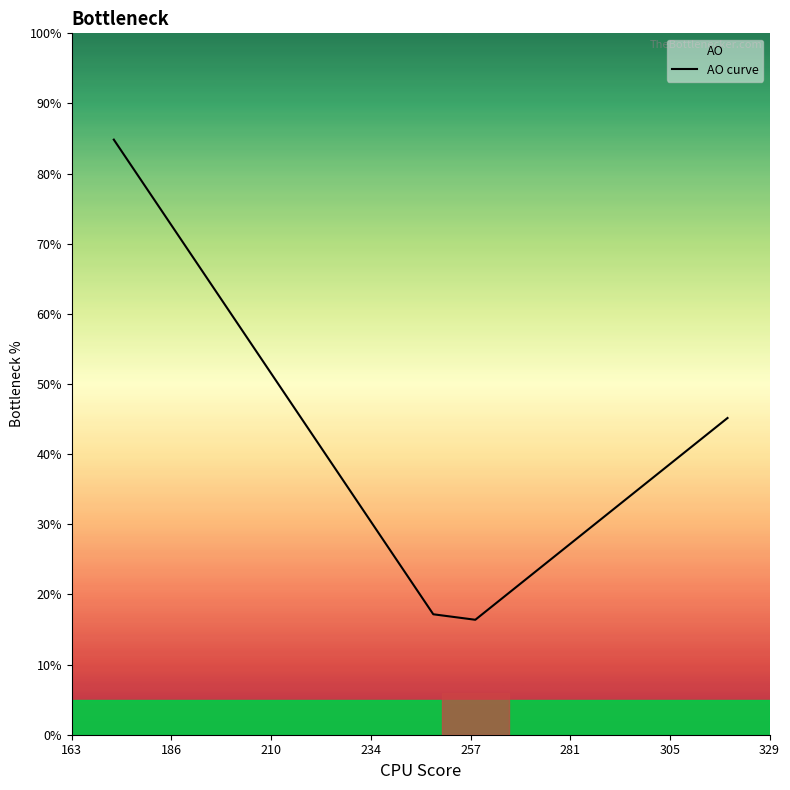

How many lines are shown in the chart?

1